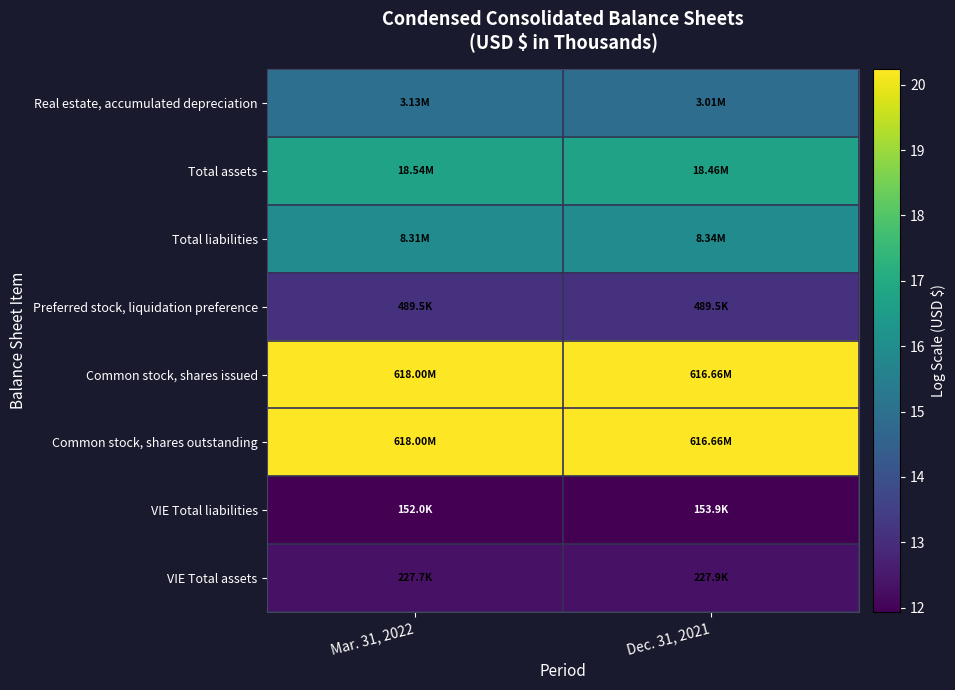

Which series has the largest total across all categories?

Common stock, shares issued